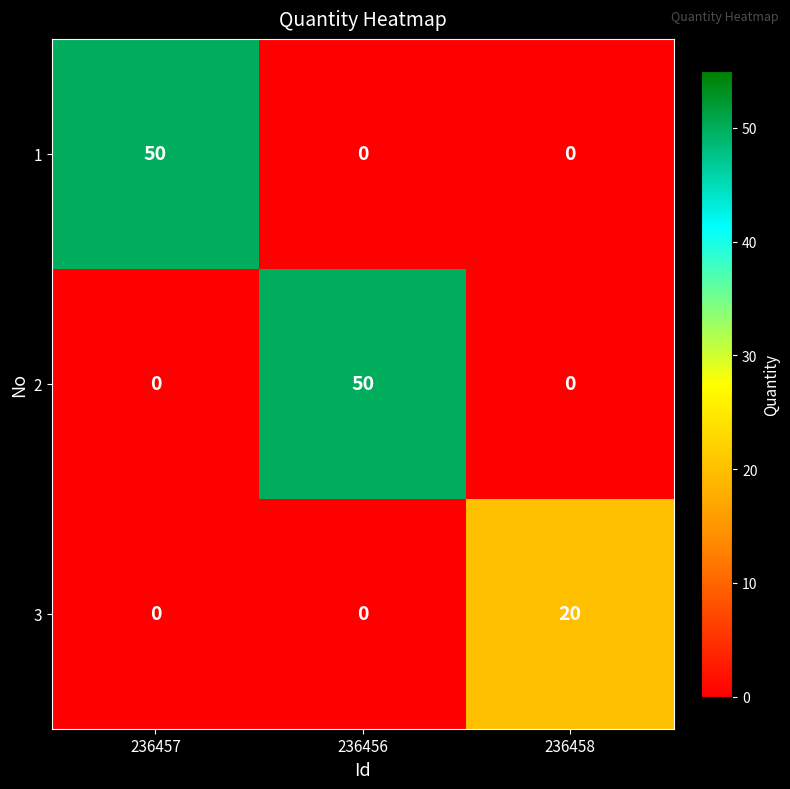

Count the 2 values in the range 0 to 50.

3